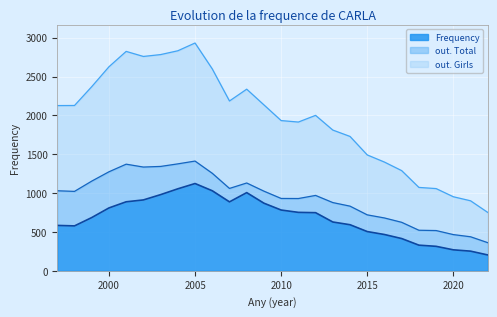

What is the sum of the out. Girls values at 2015 and 2017?

2780